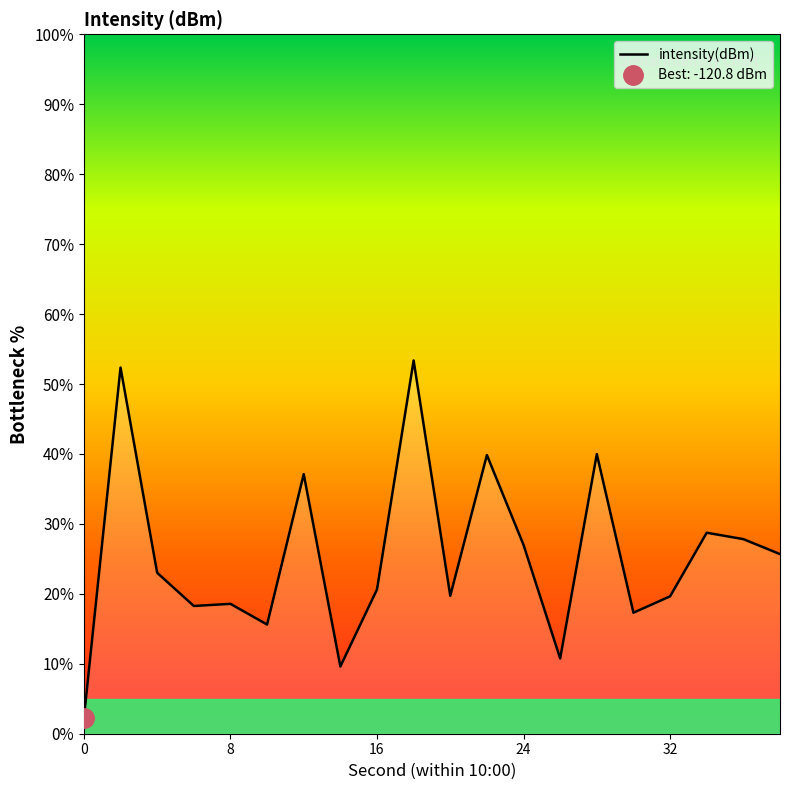

What is the sum of all values?

507.2